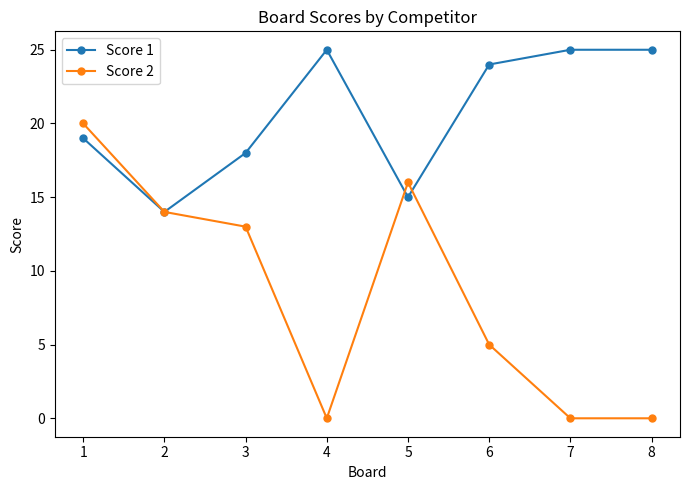

What is the highest value of the Score 2 series?

20